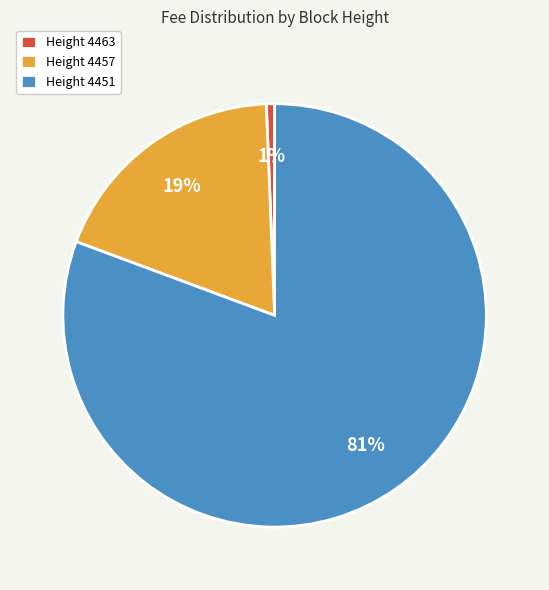

Do Height 4463 and Height 4457 together represent more than half of the pie?

No